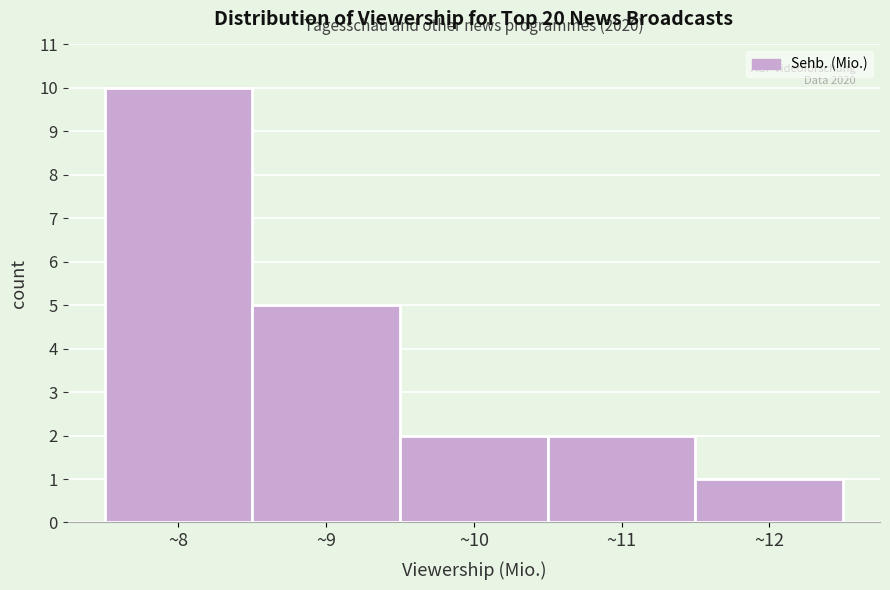

Which range on the x-axis has the tallest bar?

7.5 to 8.5